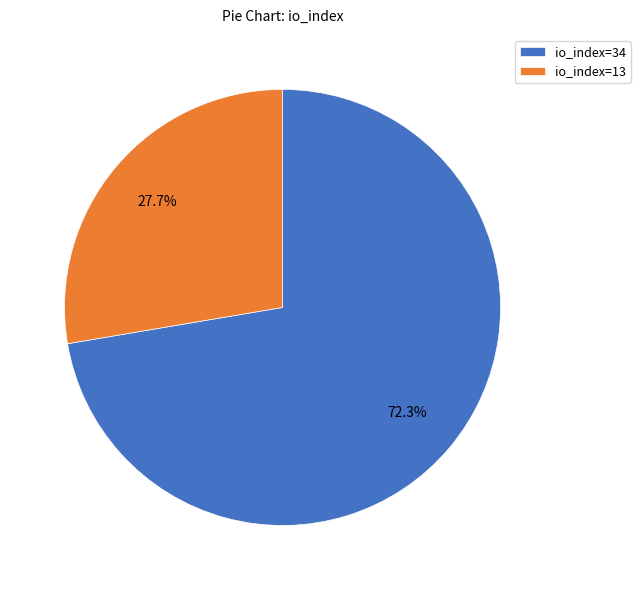

How many segments does this pie chart have?

2